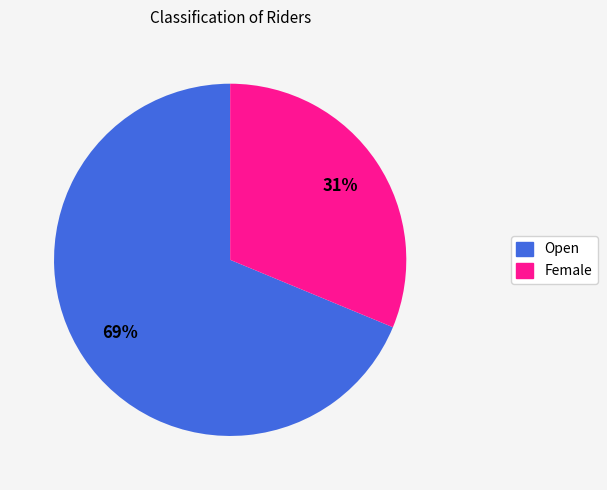

The Female slice represents 31% of the pie. True or false?

True